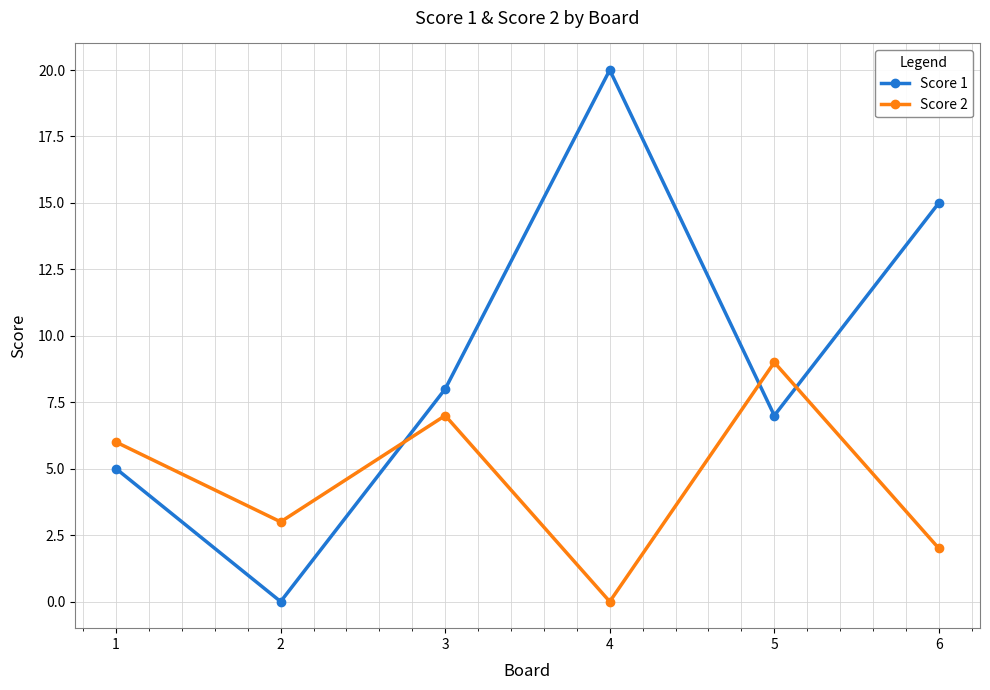

Rank the series at 5 from lowest to highest value.

Score 1, Score 2